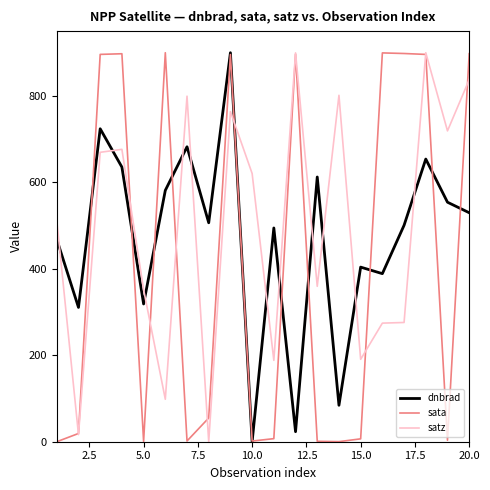

How many values in the sata series exceed 54?

10